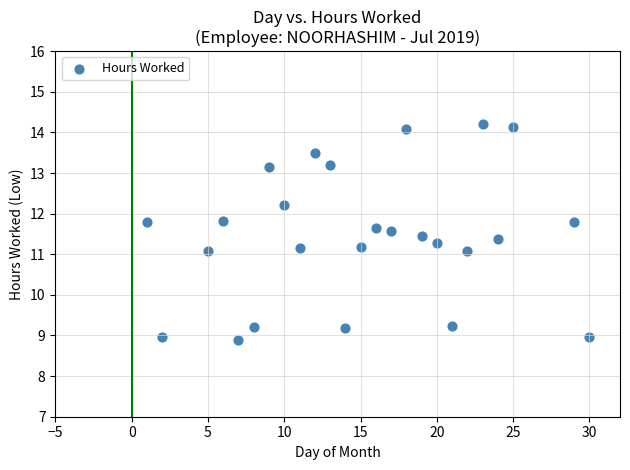

What is the range of Y values (max minus min)?

5.3